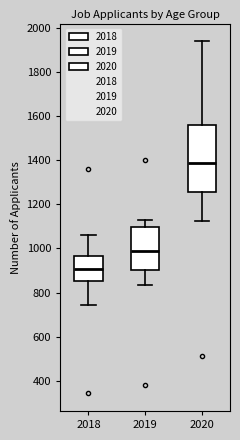

Reading left to right, read every box against the y-axis: the position of its median line, the range the box covers, and the ends of its whiskers. The values are not printed on the chart, so give them approximately, as read against the axis.

2018: median 900, box 860 to 960, whiskers 740 to 1060
2019: median 1000, box 900 to 1100, whiskers 840 to 1140
2020: median 1380, box 1260 to 1560, whiskers 1120 to 1940